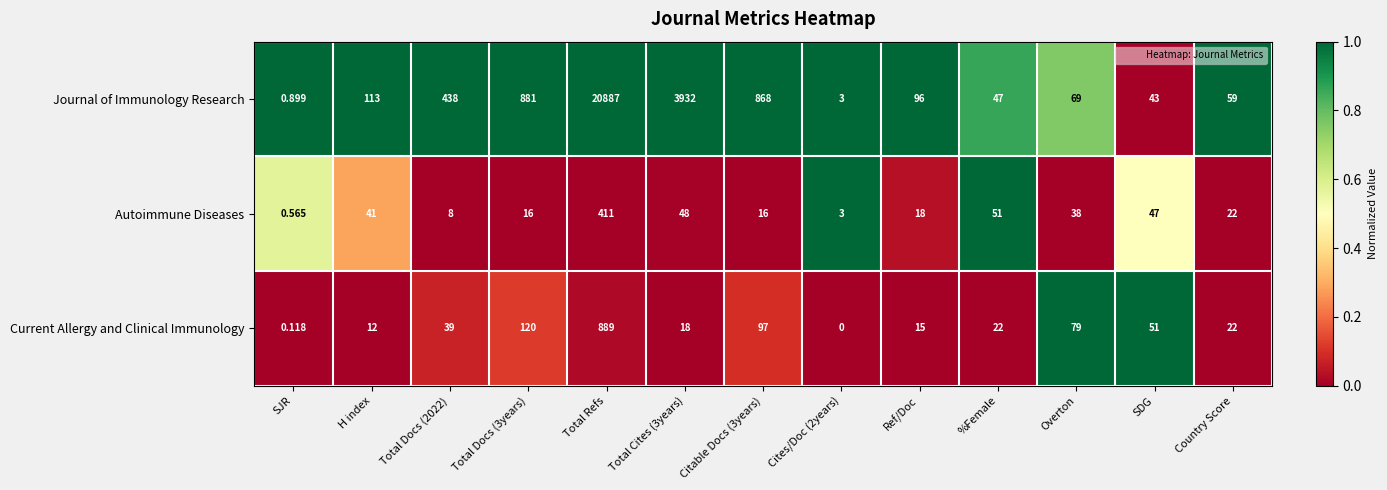

At which category is the sum across all series the highest?

Total Refs